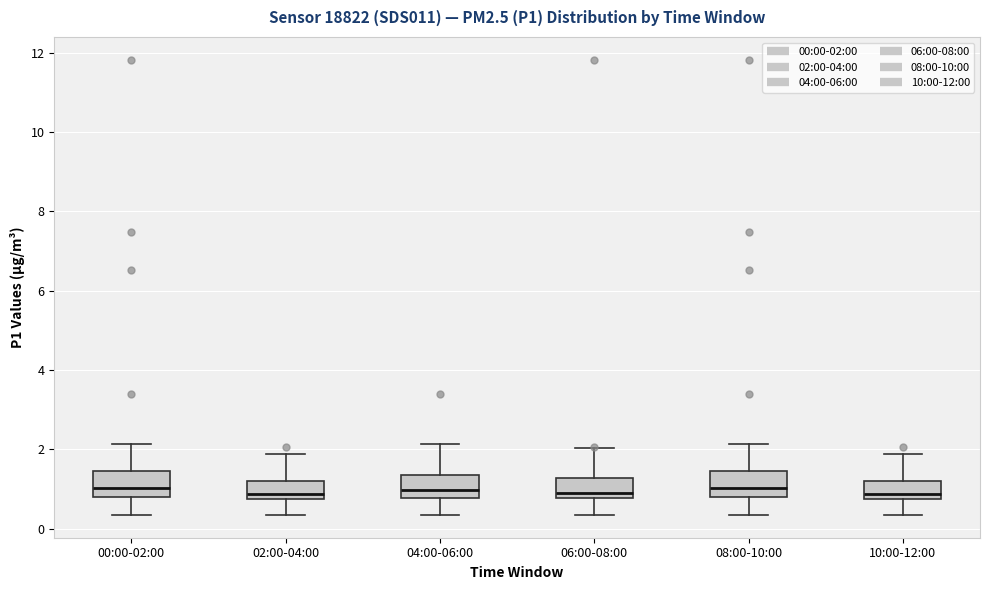

Where does the lower whisker of the box for 00:00-02:00 end on the y-axis? The values are not printed on the chart, so give them approximately, as read against the axis.

0.4